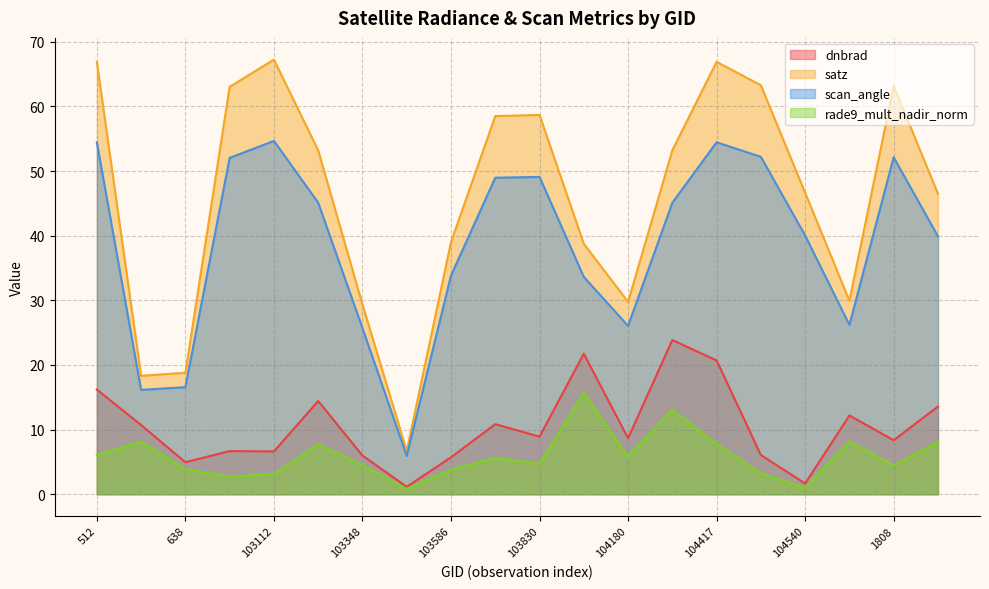

What is the total value across all series at 103103?

124.4